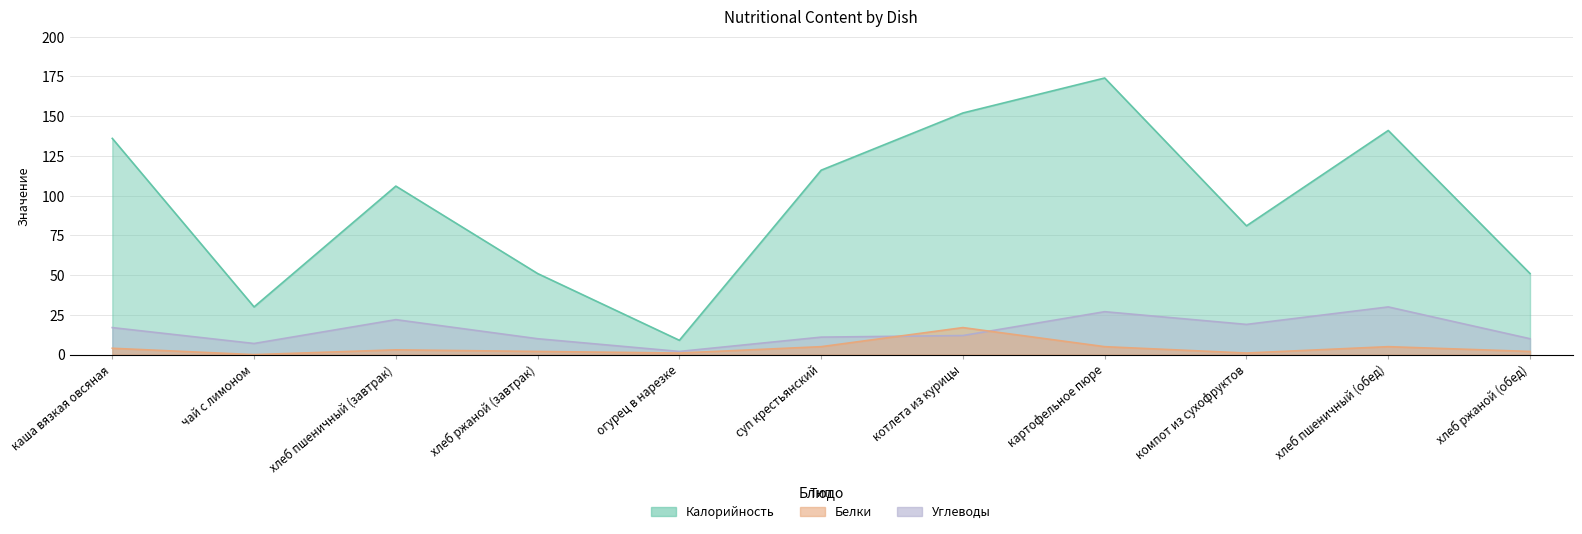

What is the greatest value displayed?

174